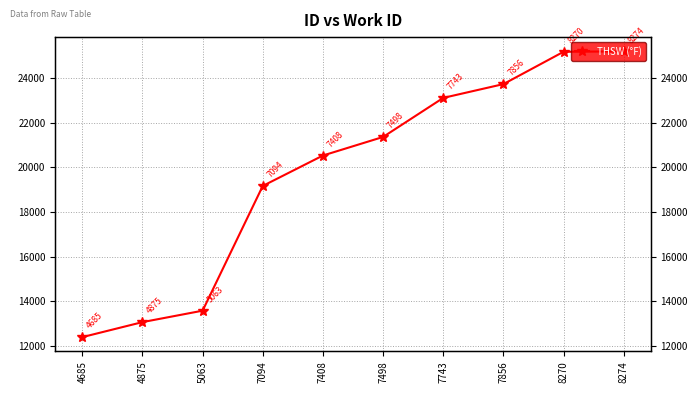

How many data points does each series have?

10